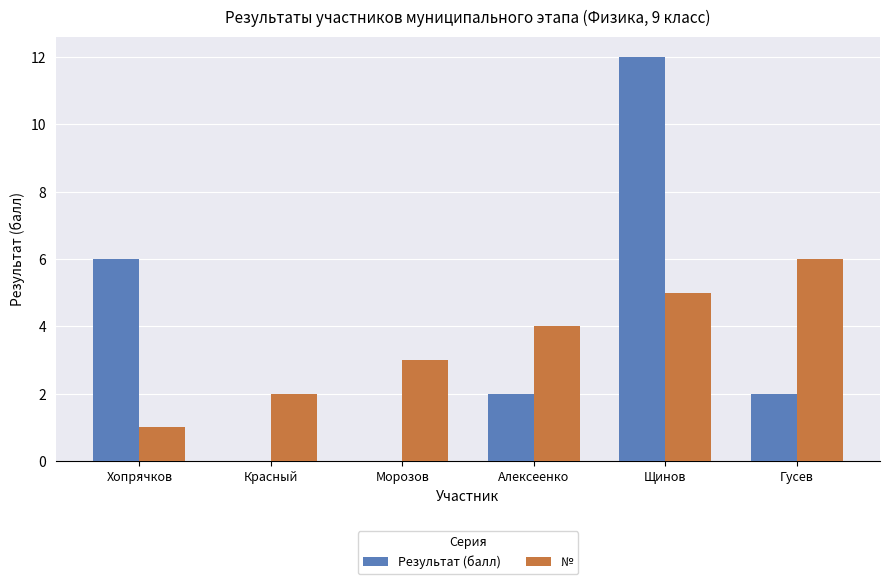

At which label does Результат (балл) first exceed 2?

Хопрячков